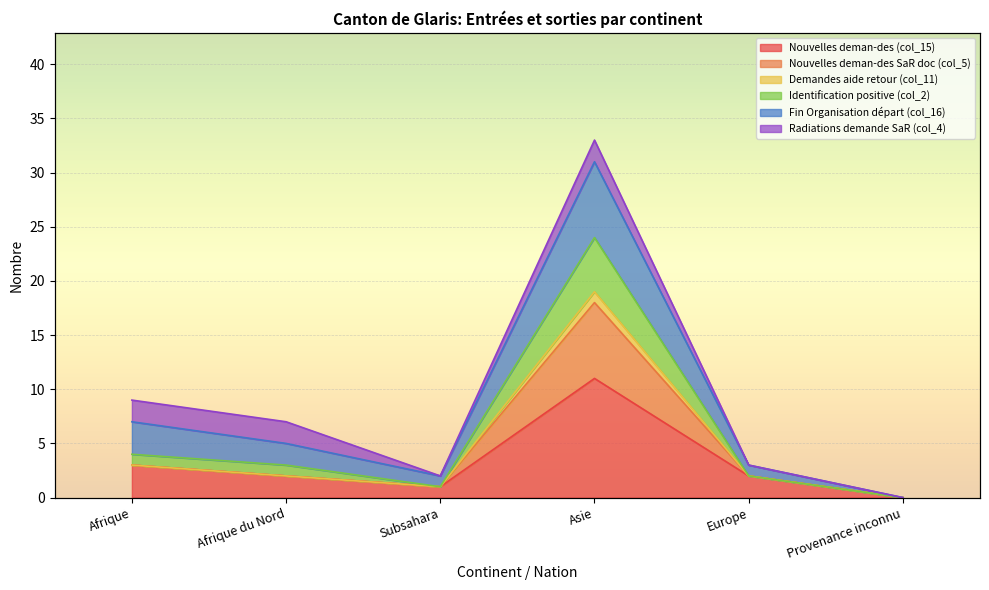

How many data points does each series have?

6